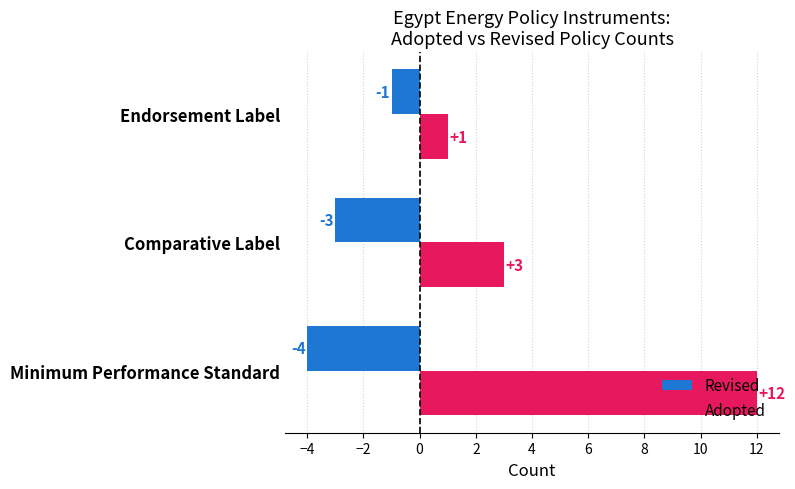

What is the minimum value for Adopted?

1